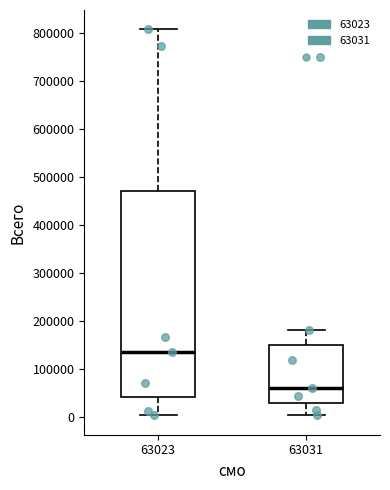

Reading left to right, read every box against the y-axis: the position of its median line, the range the box covers, and the ends of its whiskers. The values are not printed on the chart, so give them approximately, as read against the axis.

63023: median 130000, box 40000 to 470000, whiskers 0 to 810000
63031: median 60000, box 30000 to 150000, whiskers 0 to 180000